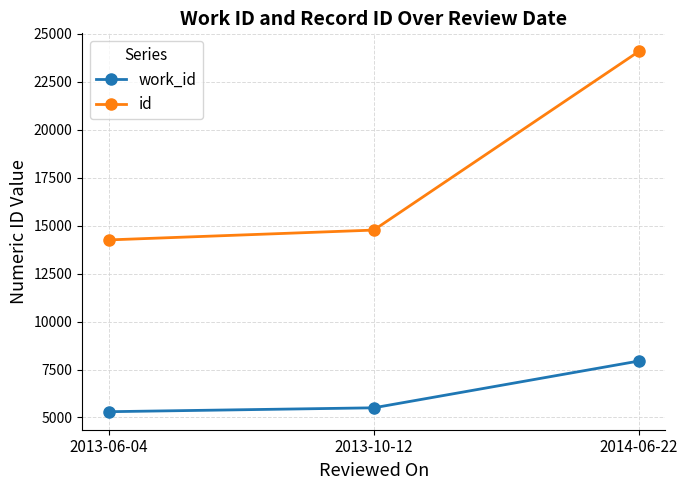

What is the sum of the work_id values at 2013-06-04 and 2014-06-22?

13247